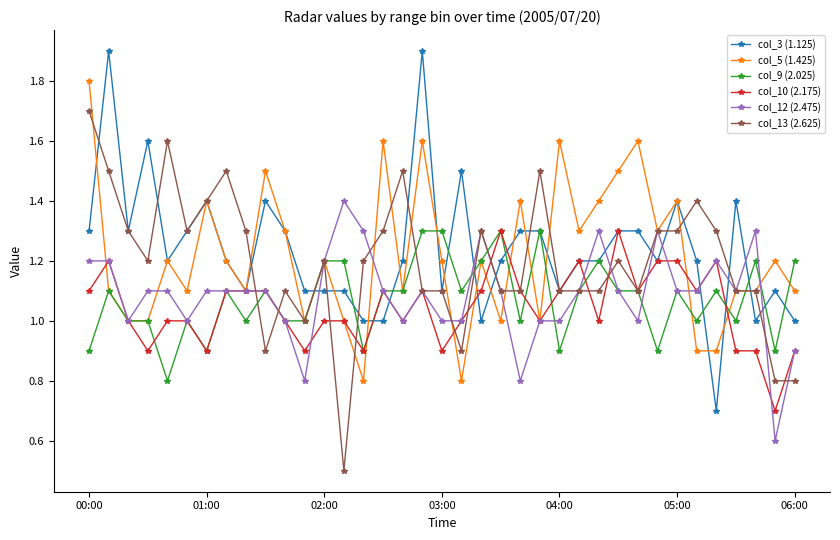

How many data points does each series have?

37